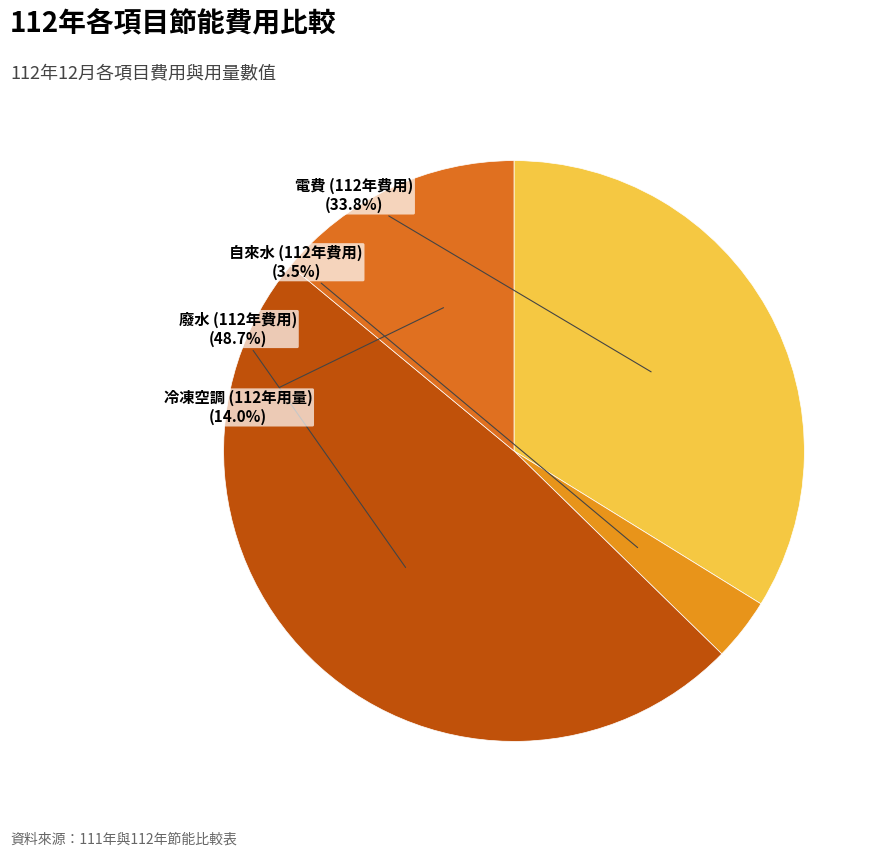

To the nearest percent, what is the combined percentage of 冷凍空調 (112年用量) and 電費 (112年費用)?

48%